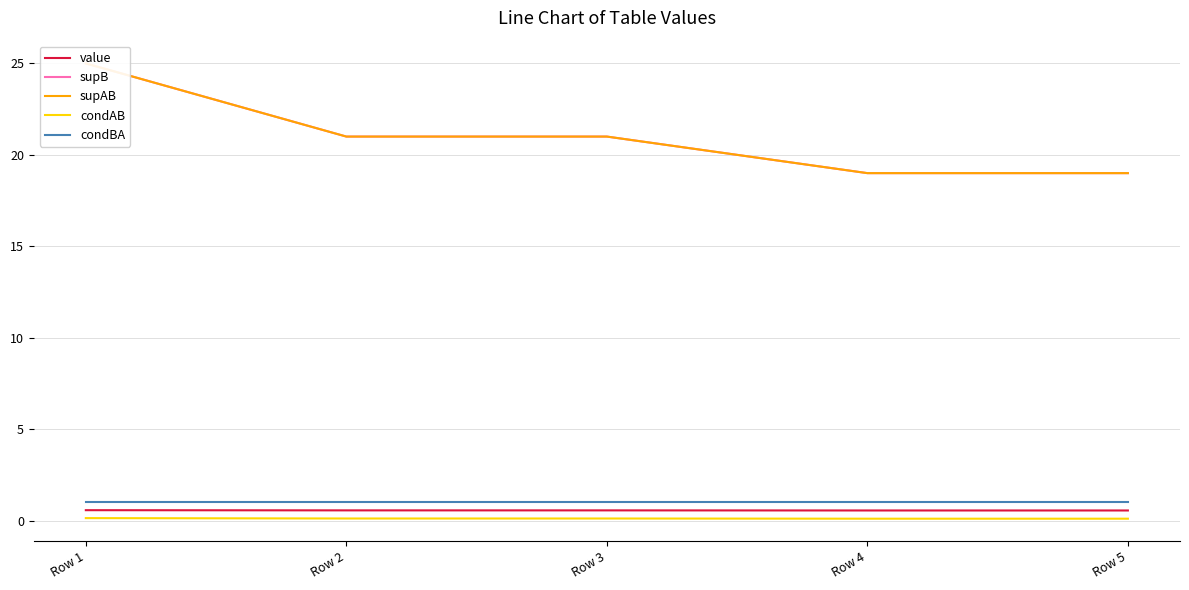

What are all the series names shown in the legend?

value, supB, supAB, condAB, condBA